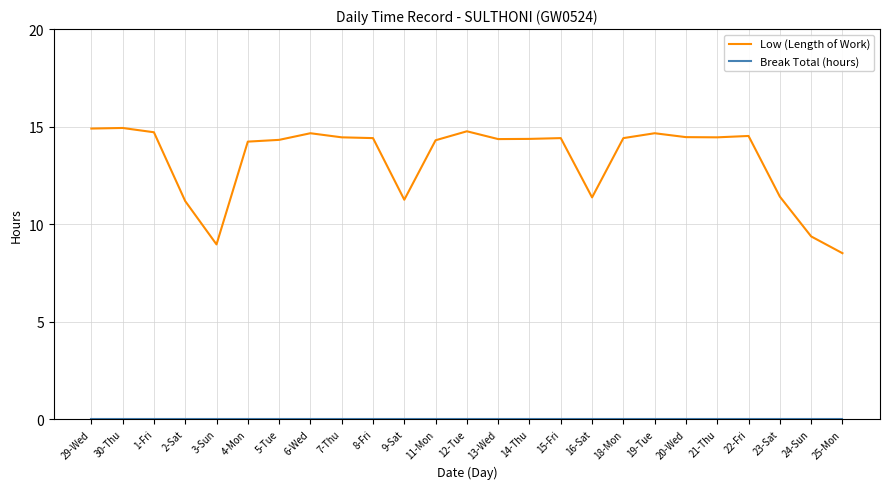

What position from the left is 7-Thu?

9